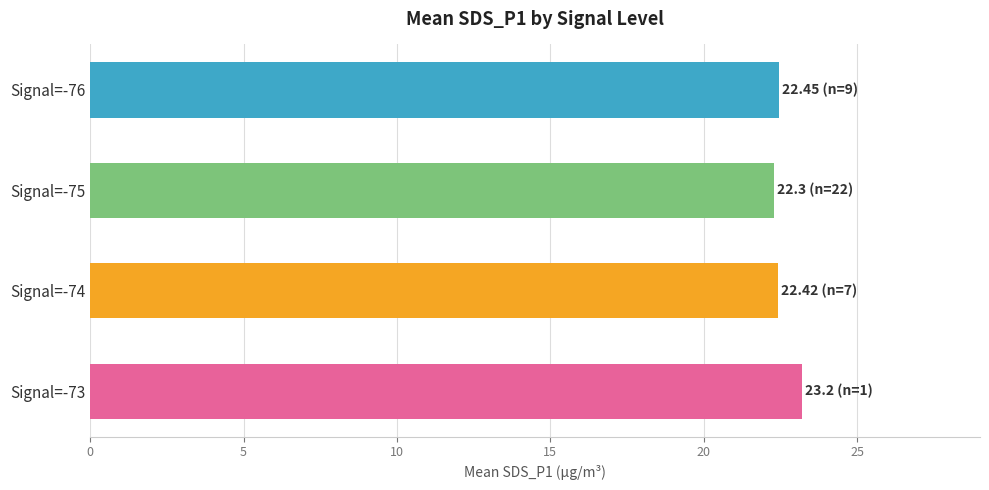

Which label corresponds to the largest value in the chart?

Signal=-73